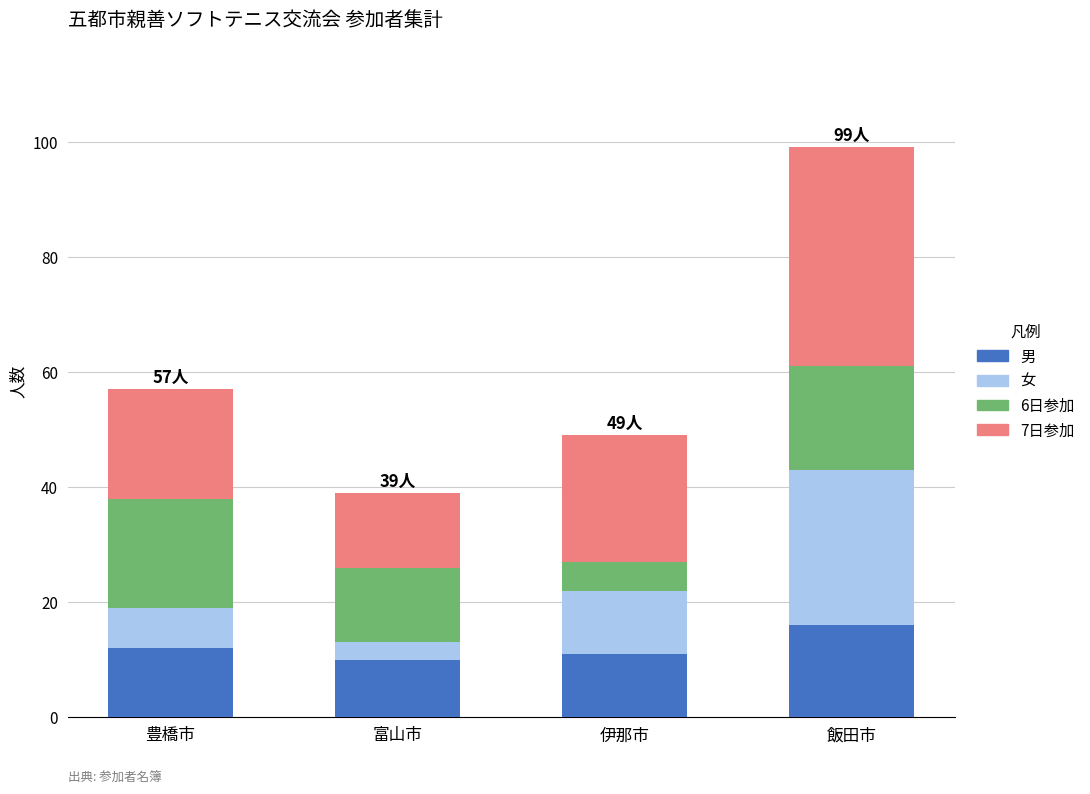

What is the sum of all 男 values?

49